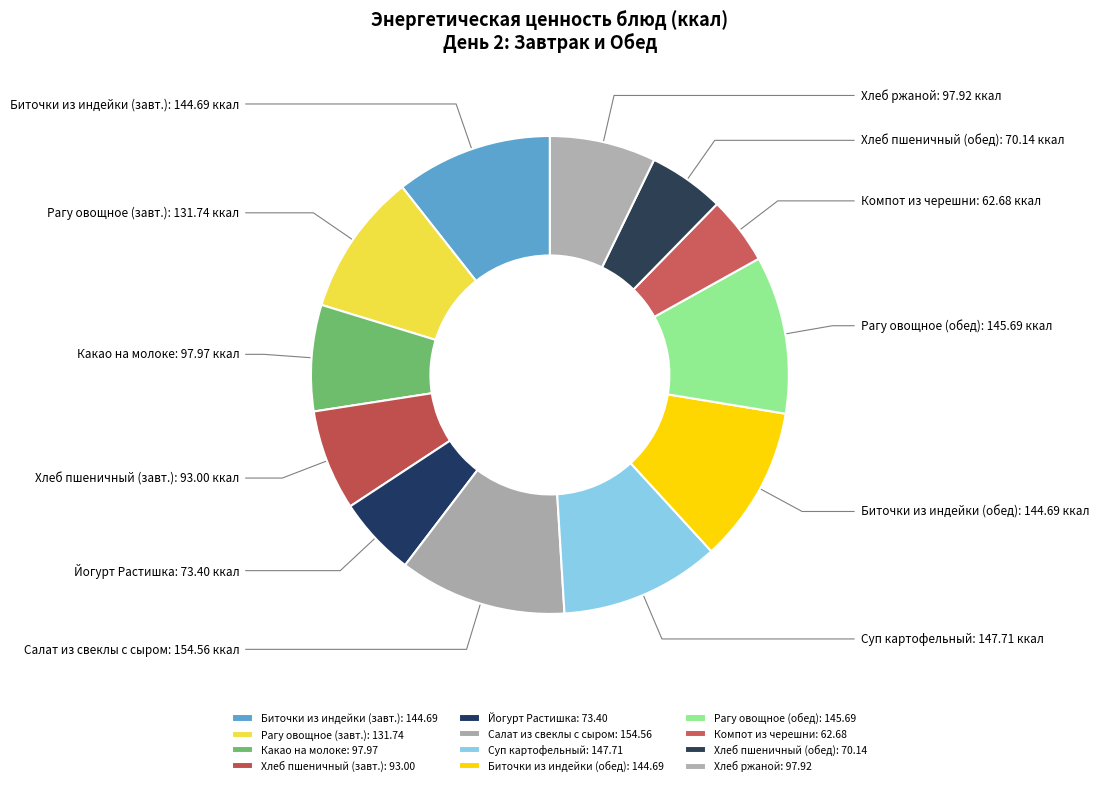

Is there any slice that represents more than half of the pie?

No